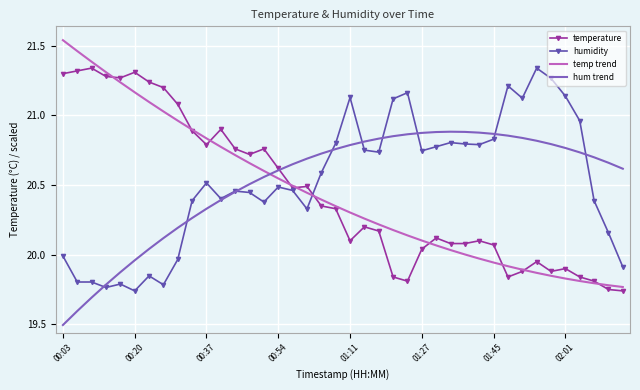

How many intersections are there between hum trend and temp trend?

1